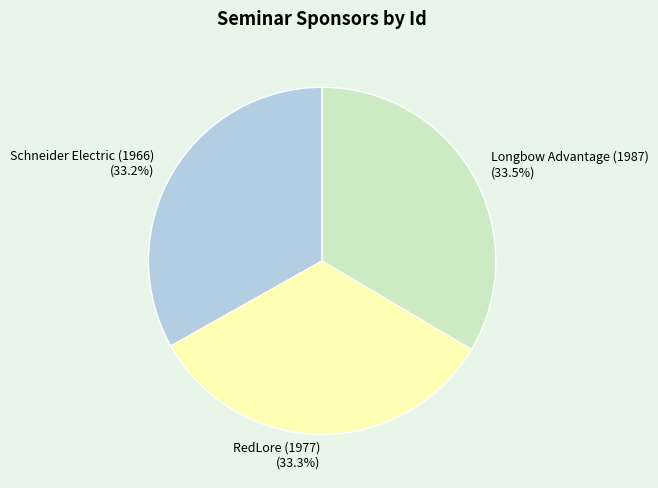

What percentage do Longbow Advantage (1987) and RedLore (1977) together represent?

66.8%